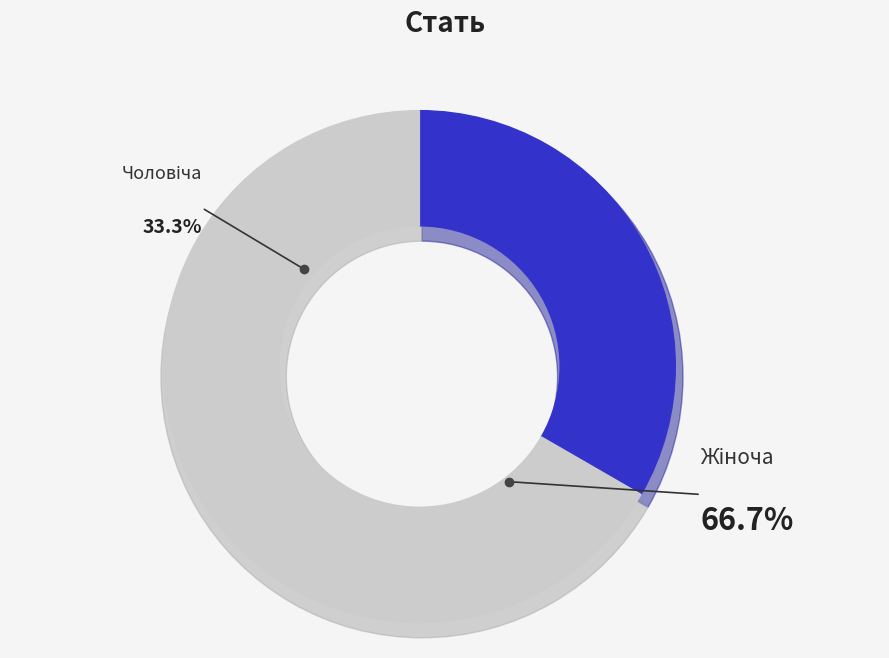

To the nearest percent, what is the difference between the Жіноча and Чоловіча slice percentages?

33%